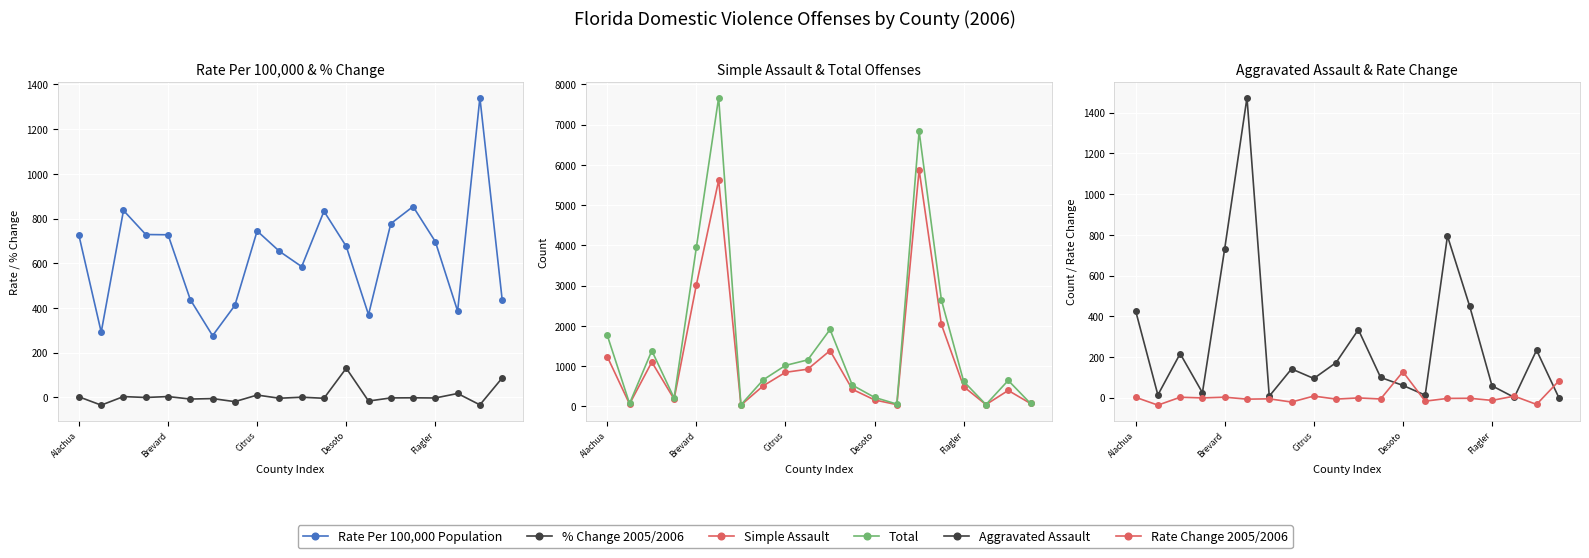

Rank the categories by Rate Change 2005/2006 value from lowest to highest.

Brevard, 18, 7, 13, 16, 5, 9, 11, 6, 14, 15, Desoto, 10, Alachua, Citrus, Flagler, 17, 8, 19, 12